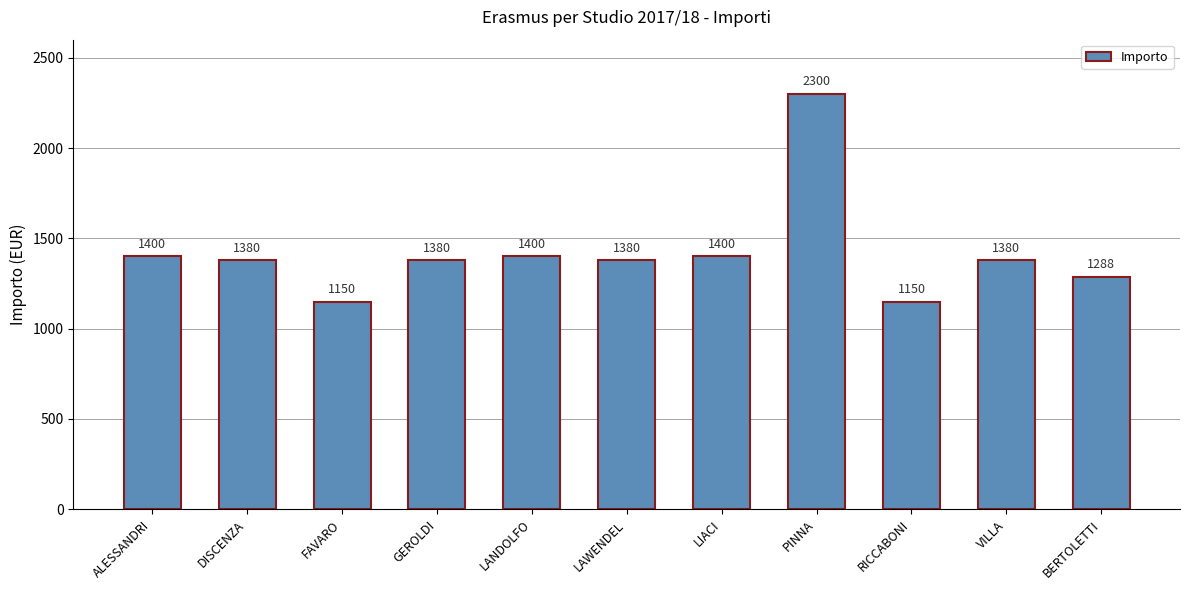

At which category does the chart reach its peak across all series?

PINNA